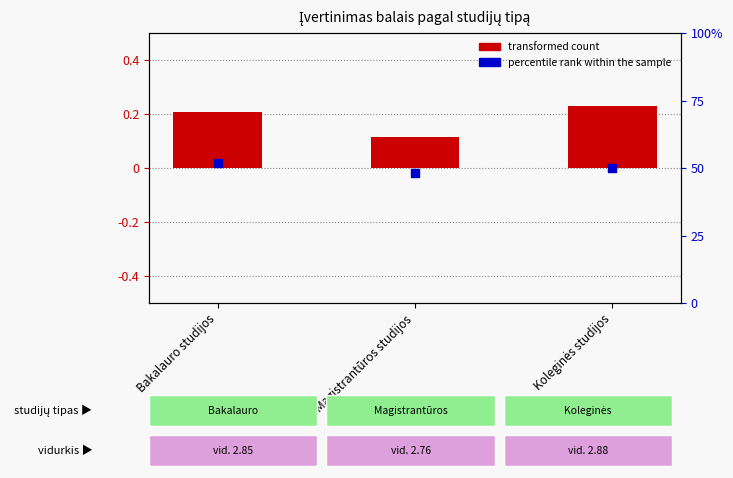

At how many categories does at least one series exceed 28?

3